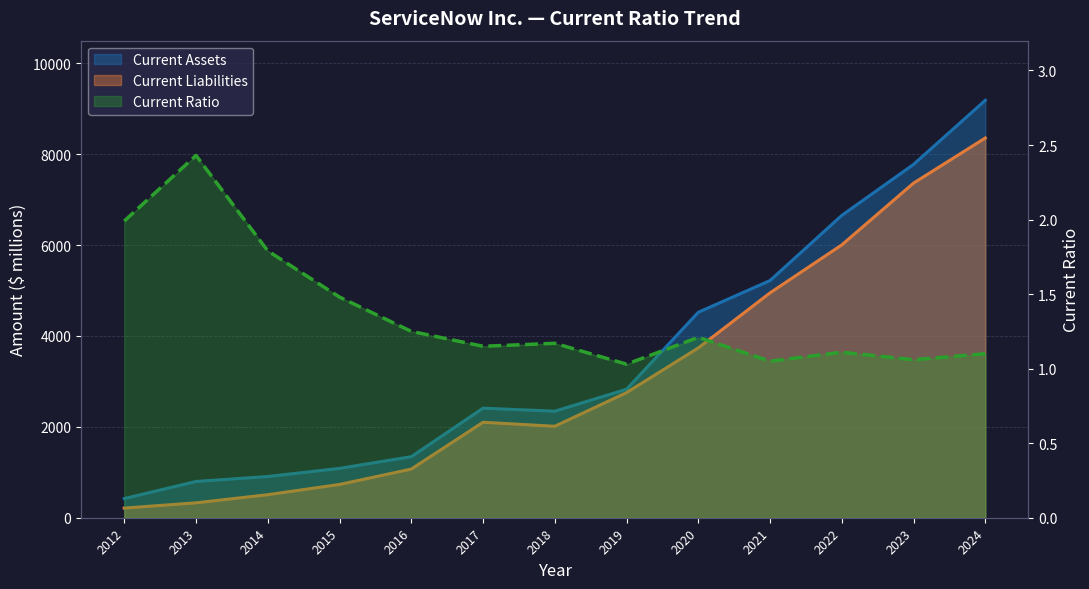

What is the maximum value shown in the chart?

9187.0